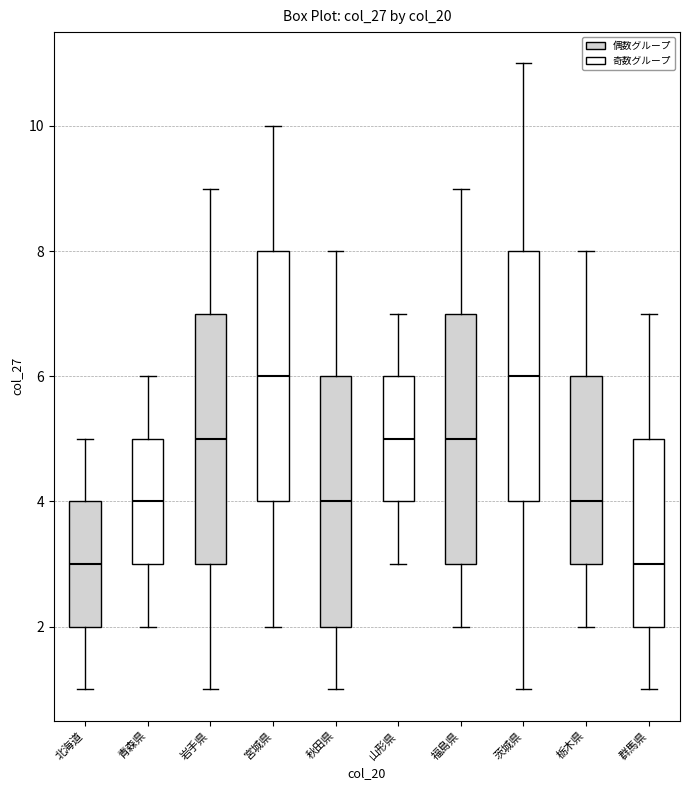

Reading left to right, read every box against the y-axis: the position of its median line, the range the box covers, and the ends of its whiskers. The values are not printed on the chart, so give them approximately, as read against the axis.

北海道: median 3, box 2 to 4, whiskers 1 to 5
青森県: median 4, box 3 to 5, whiskers 2 to 6
岩手県: median 5, box 3 to 7, whiskers 1 to 9
宮城県: median 6, box 4 to 8, whiskers 2 to 10
秋田県: median 4, box 2 to 6, whiskers 1 to 8
山形県: median 5, box 4 to 6, whiskers 3 to 7
福島県: median 5, box 3 to 7, whiskers 2 to 9
茨城県: median 6, box 4 to 8, whiskers 1 to 11
栃木県: median 4, box 3 to 6, whiskers 2 to 8
群馬県: median 3, box 2 to 5, whiskers 1 to 7